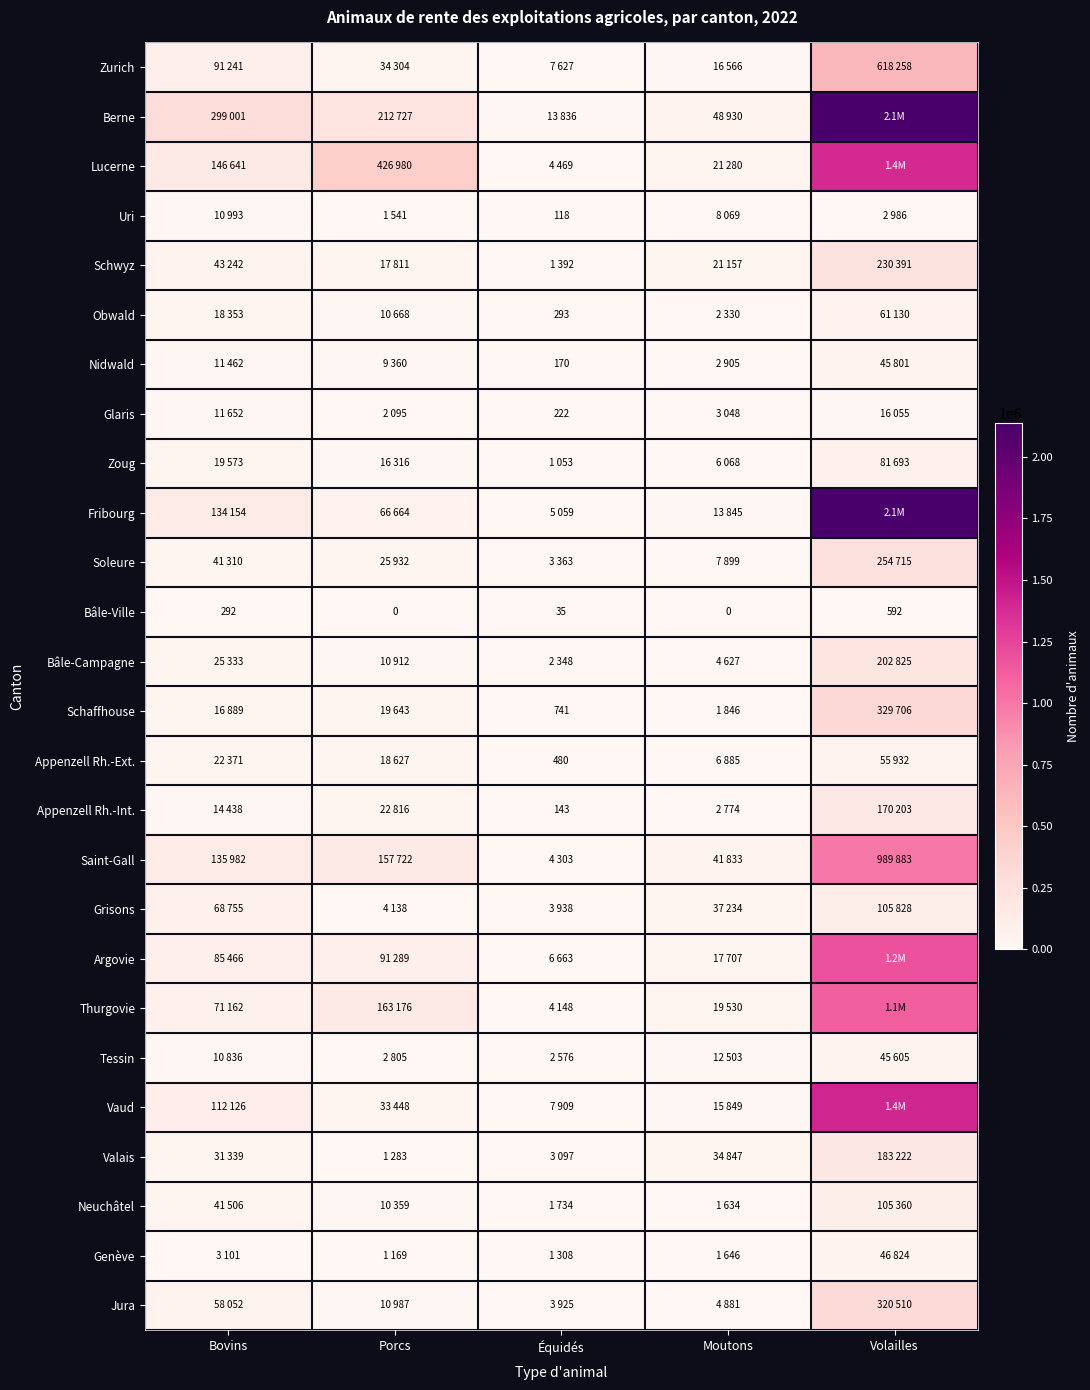

How many positive values does the Bâle-Ville series have?

3